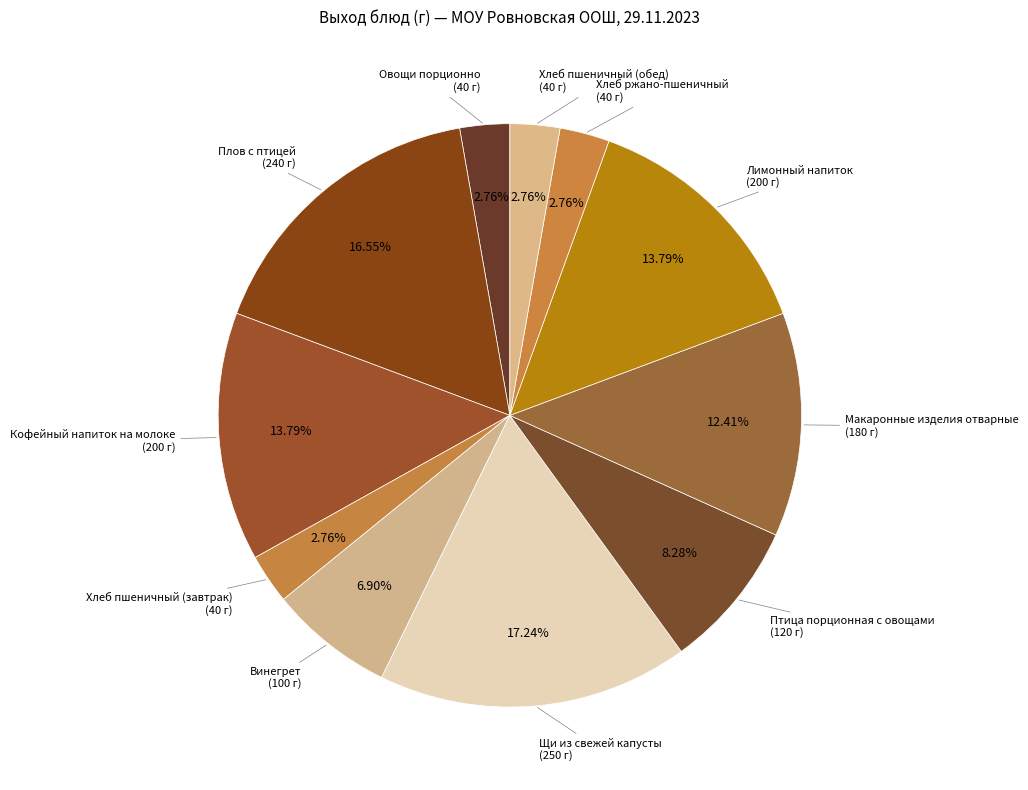

To the nearest percent, what is the combined percentage of Плов с птицей and Хлеб пшеничный (завтрак)?

19%